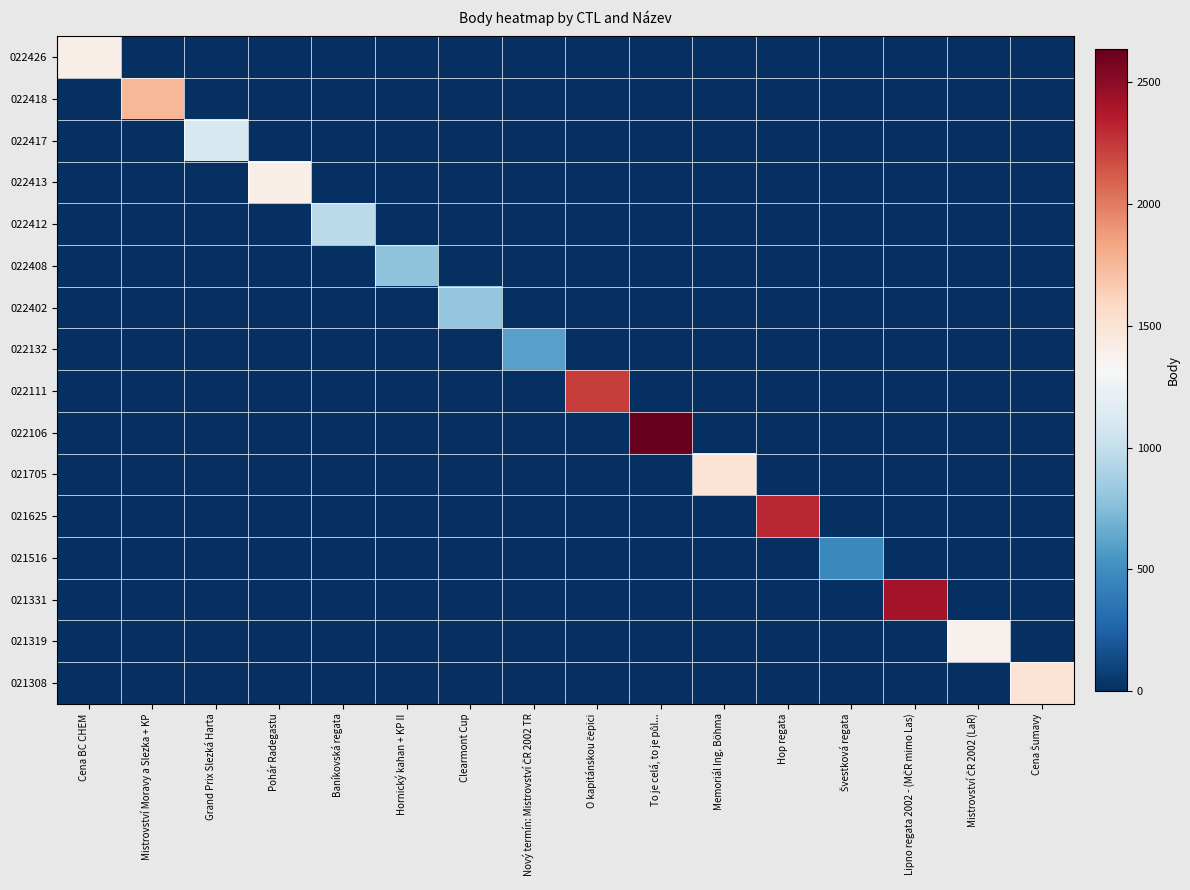

What is the maximum value shown in the chart?

2637